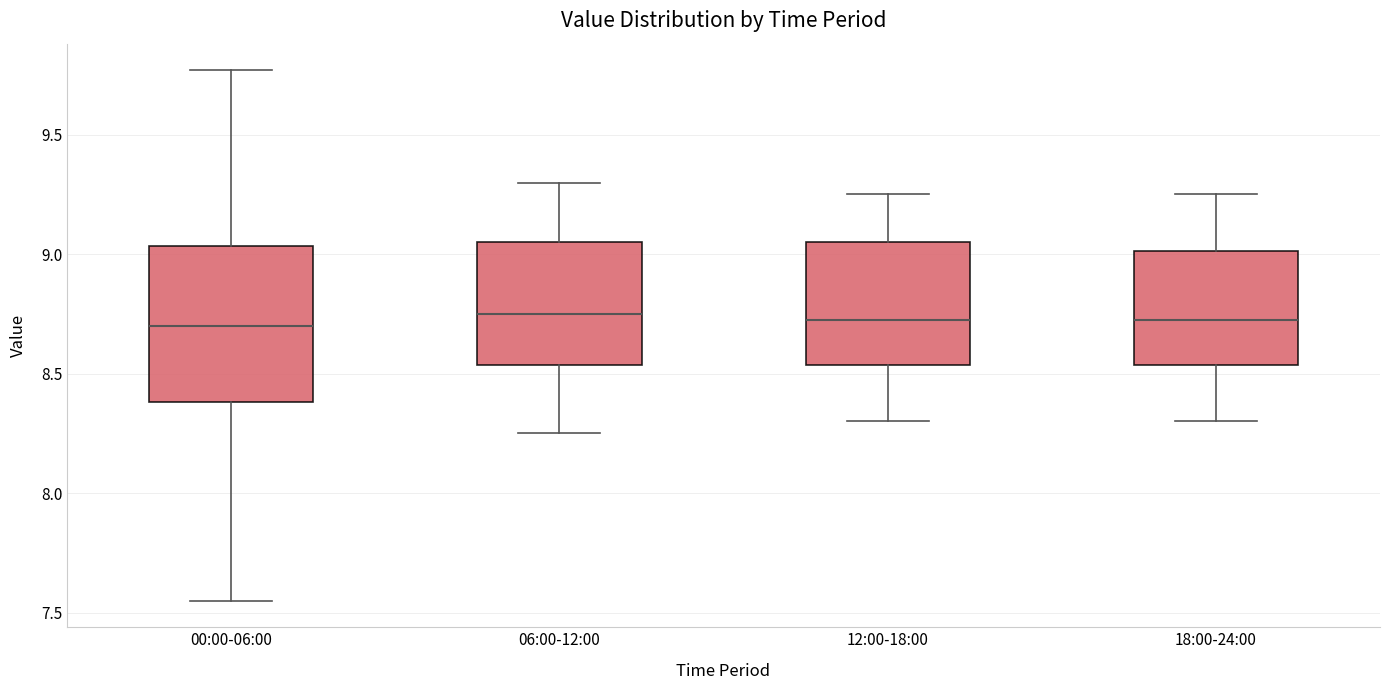

Comparing the boxes themselves (not the whiskers), which one is the tallest?

00:00-06:00